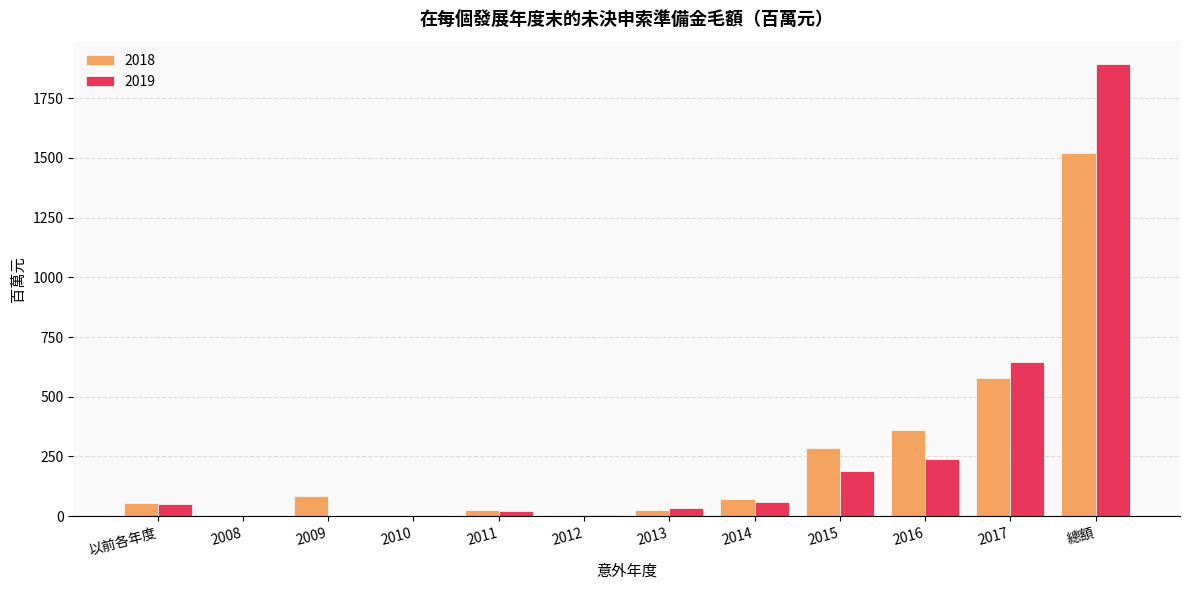

At which category is the sum across all series the highest?

總額